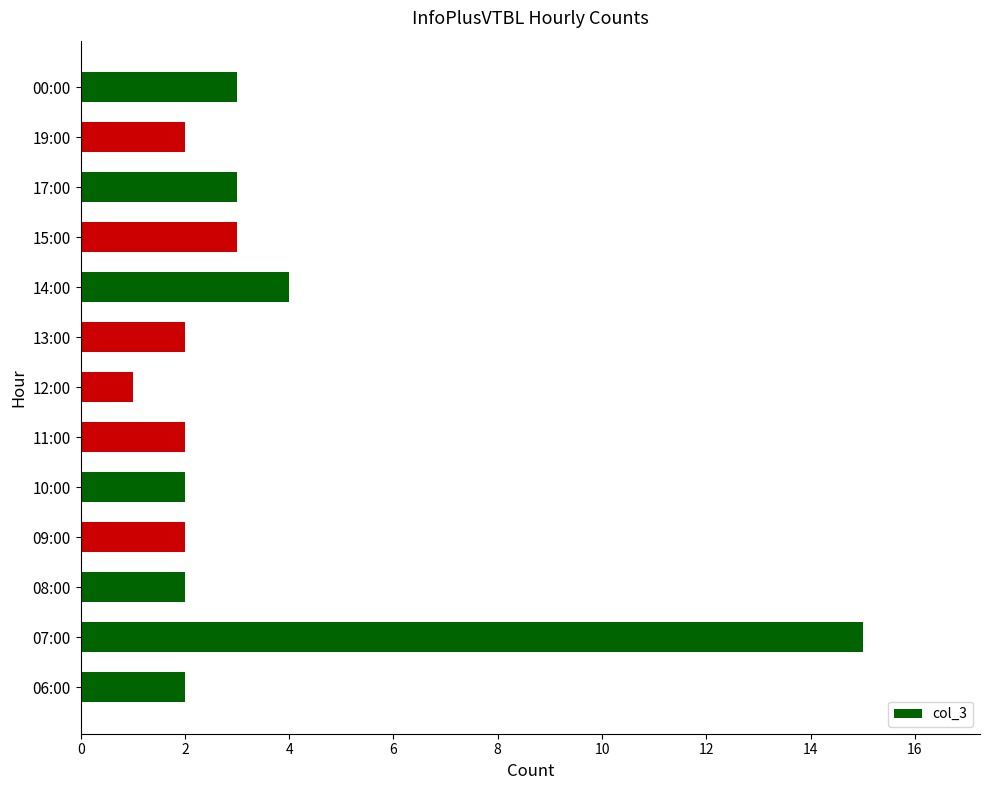

Approximately how many times larger is the value at 13:00 compared to 10:00?

1.0